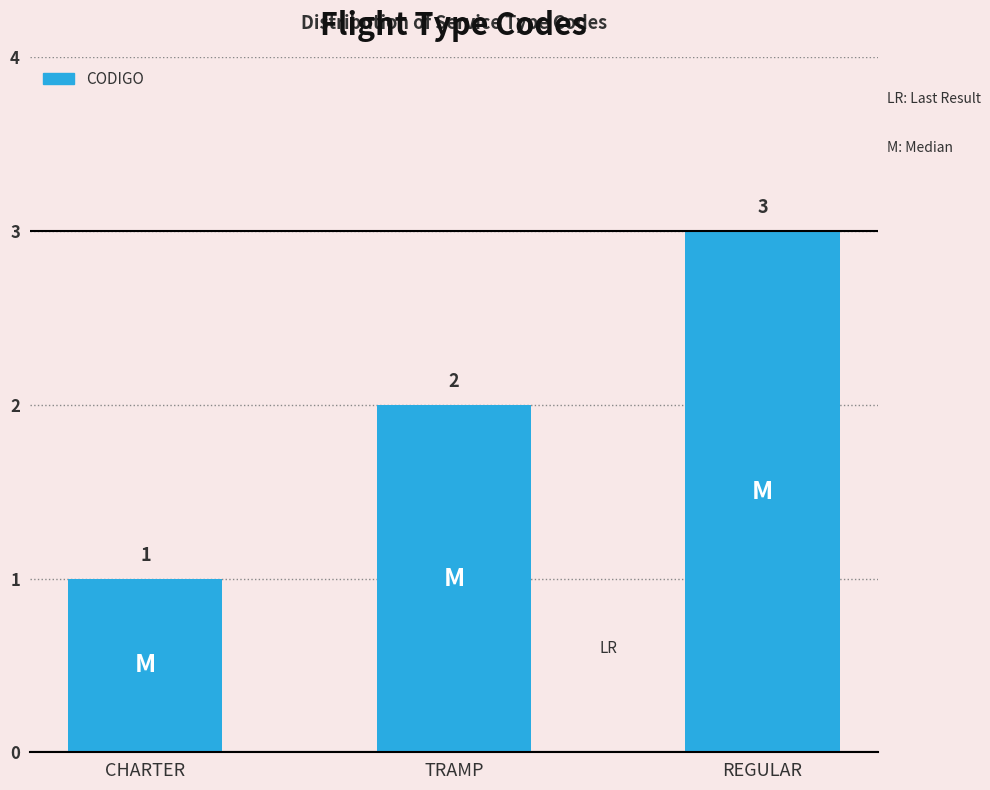

Count the number of data series in this chart.

1